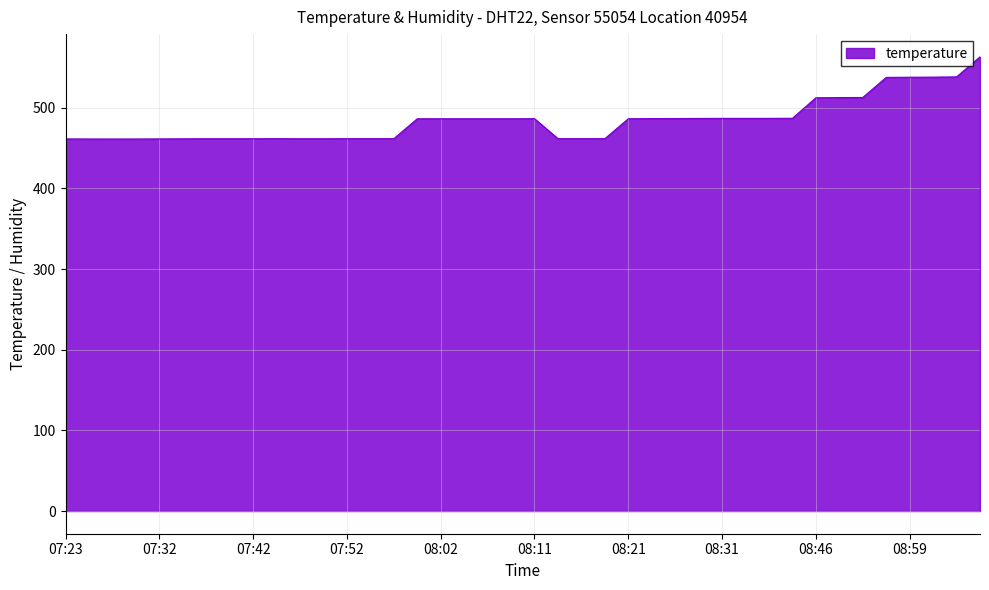

What is the greatest value displayed?

563.2